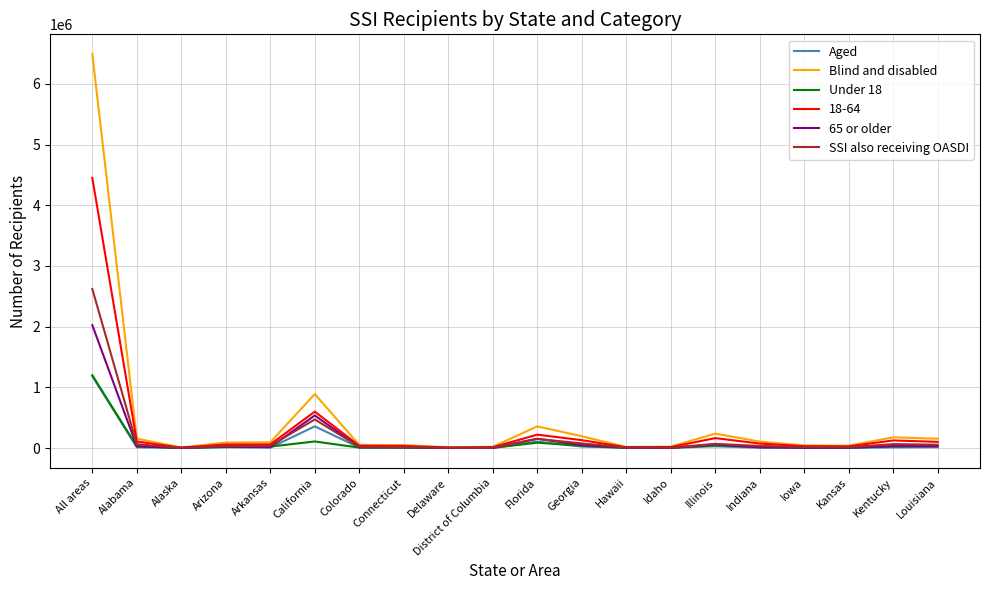

What is the total value across all series at Iowa?

111089